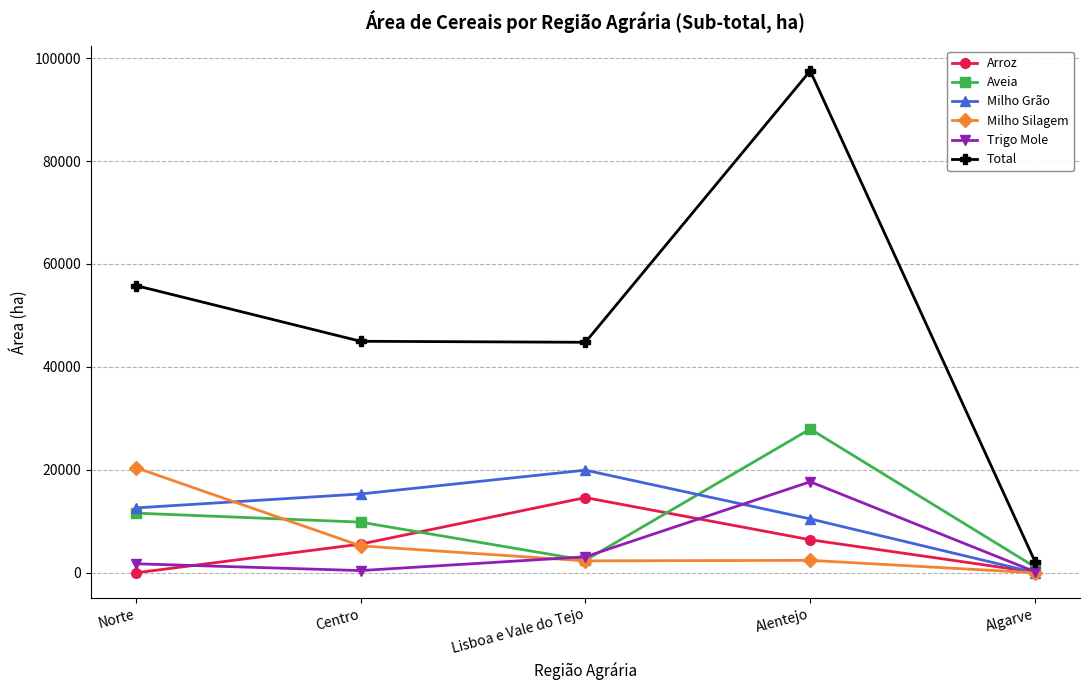

Which series changed the most between Centro and Alentejo?

Total